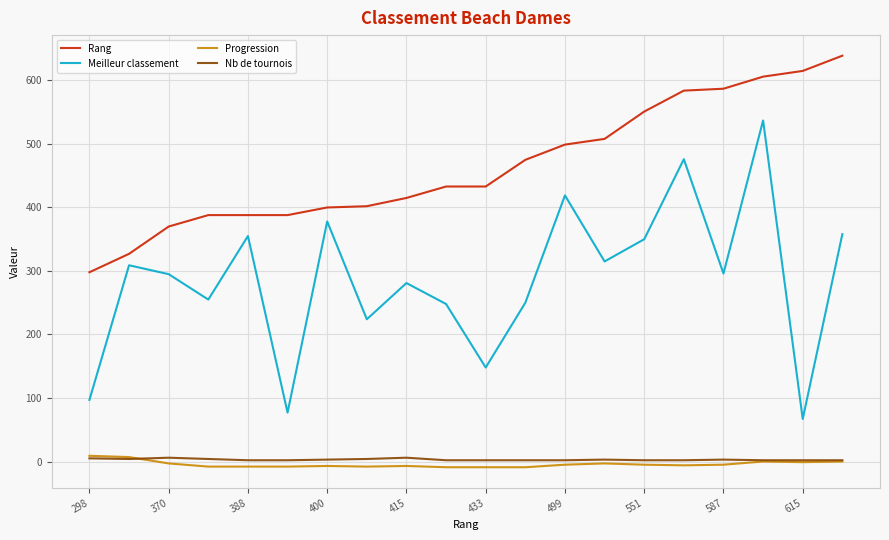

True or false: Meilleur classement and Rang cross at least once.

False